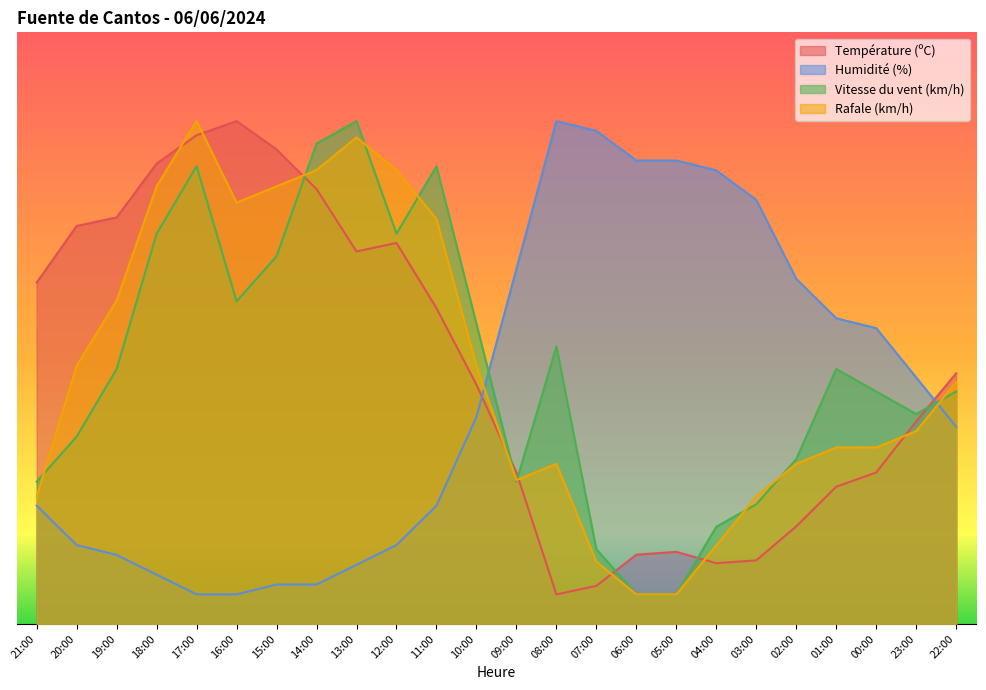

List the labels in order of Vitesse du vent (km/h) value, smallest first.

06:00, 05:00, 07:00, 04:00, 03:00, 21:00, 09:00, 02:00, 20:00, 23:00, 00:00, 22:00, 19:00, 01:00, 08:00, 10:00, 16:00, 15:00, 18:00, 12:00, 17:00, 11:00, 14:00, 13:00